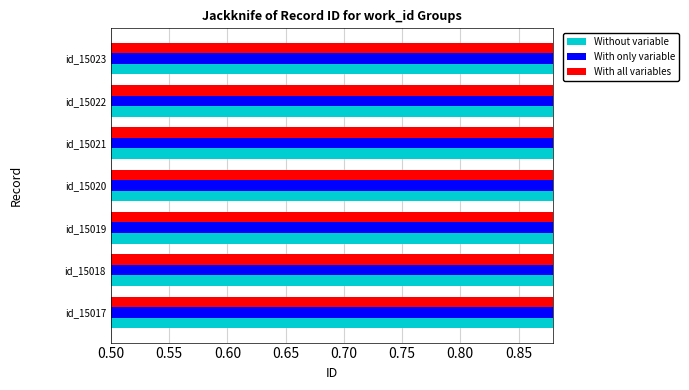

Is it true that With all variables equals 0.2 at id_15018?

False